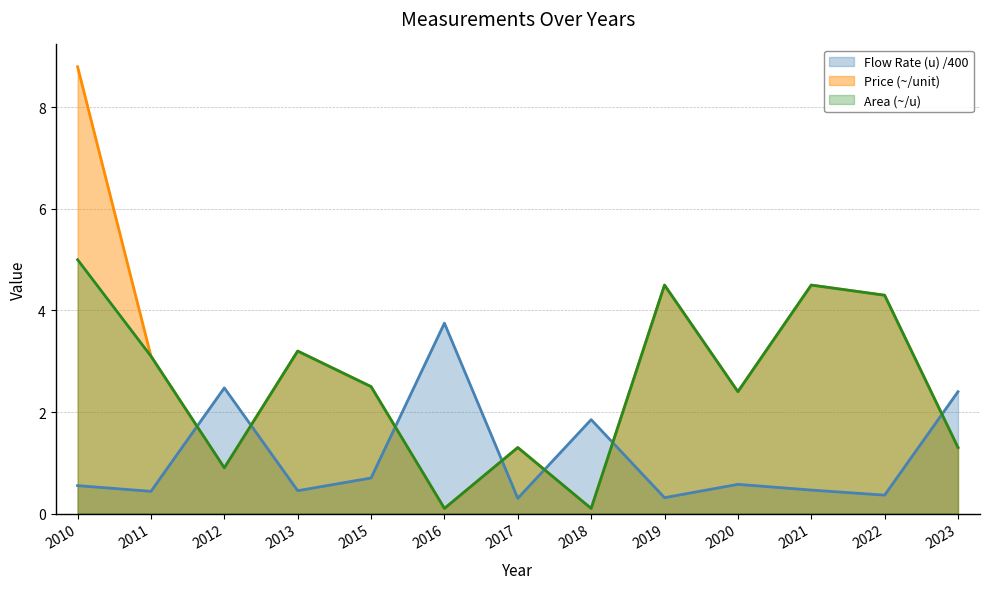

What is the difference between the highest and lowest values at 2022?

3.9